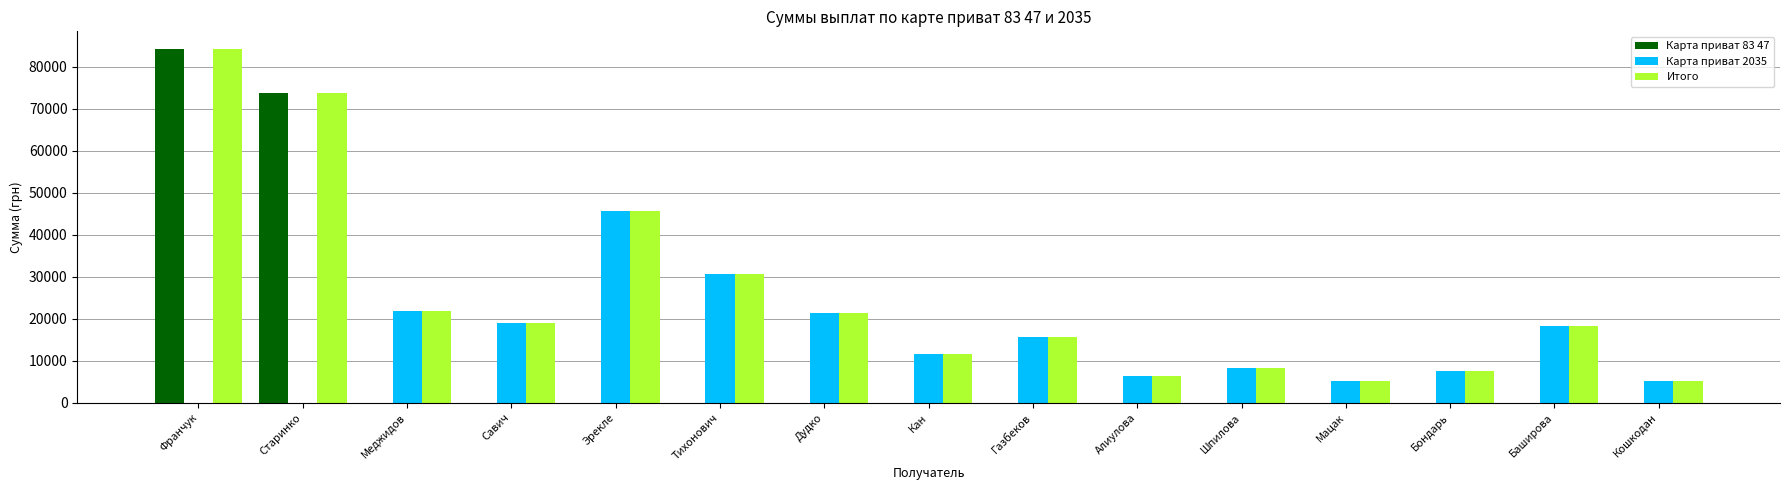

Which category has the highest value in the Карта приват 83 47 series?

Франчук